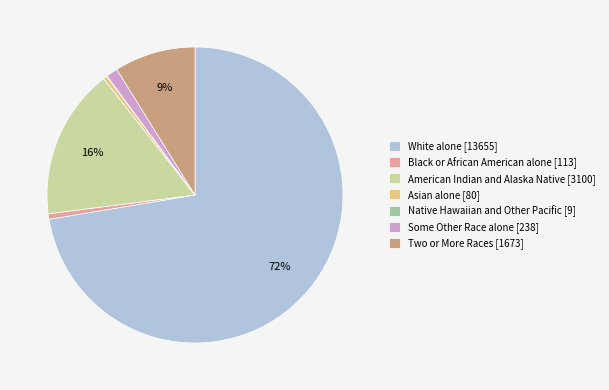

Which has a higher value, Two or More Races [1673] or White alone [13655]?

White alone [13655]